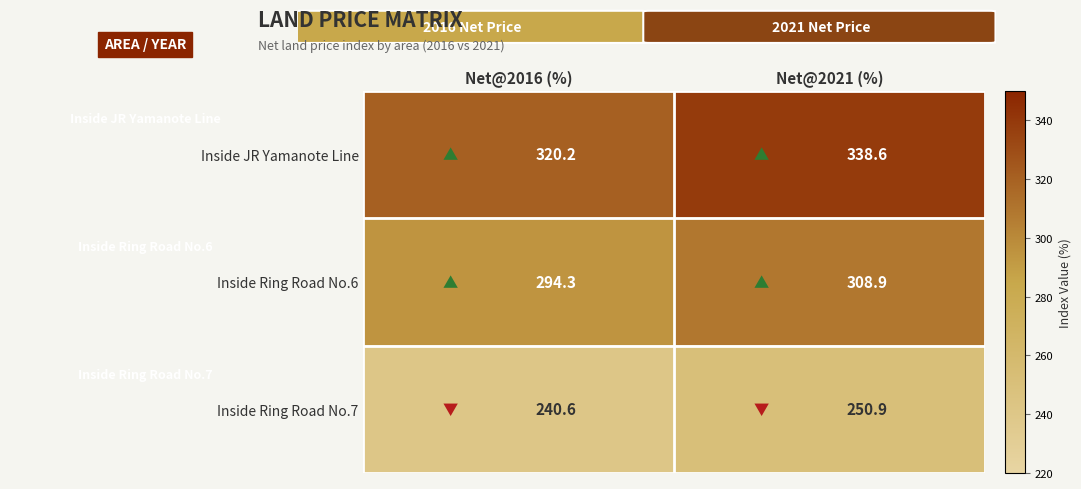

What is the sum of the Inside JR Yamanote Line values at Net@2016 (%) and Net@2021 (%)?

658.8